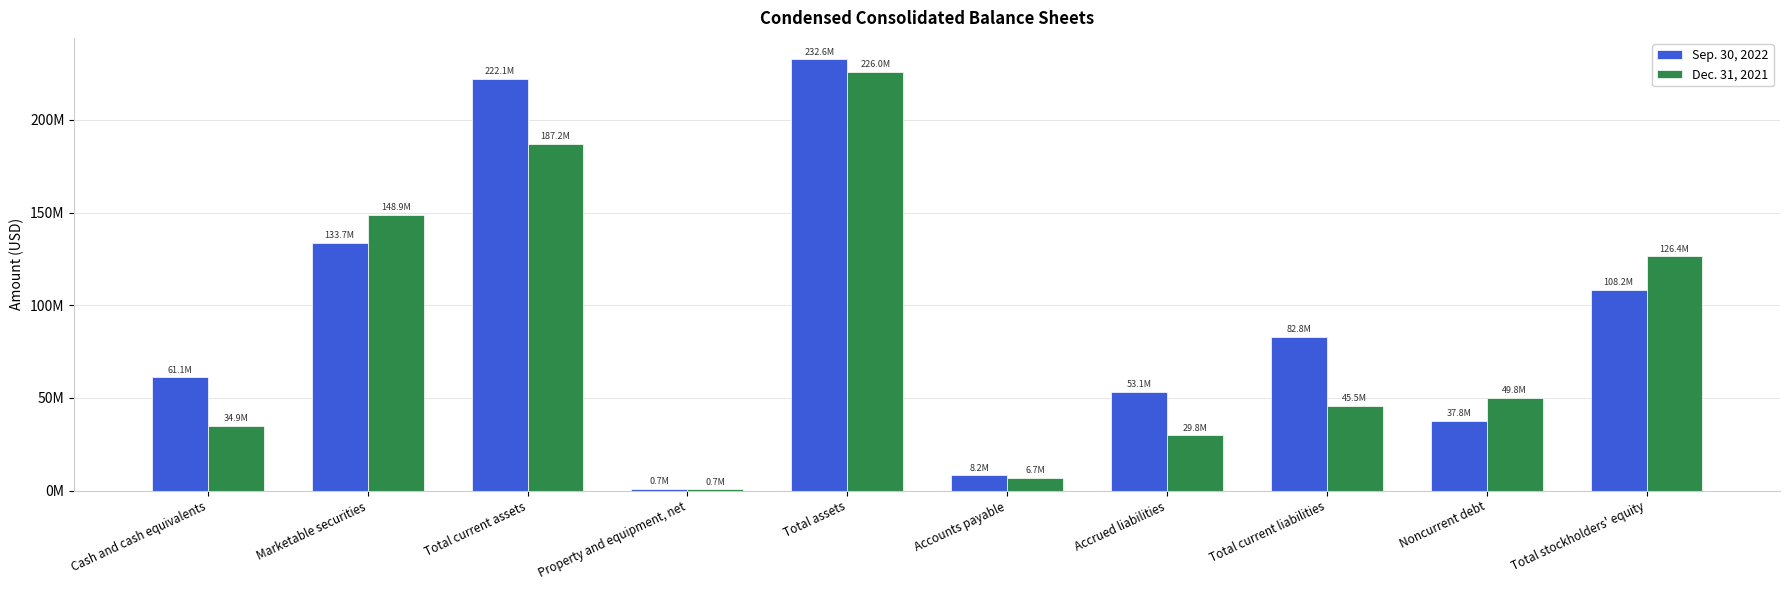

Between Accounts payable and Noncurrent debt, which series saw the biggest shift?

Dec. 31, 2021